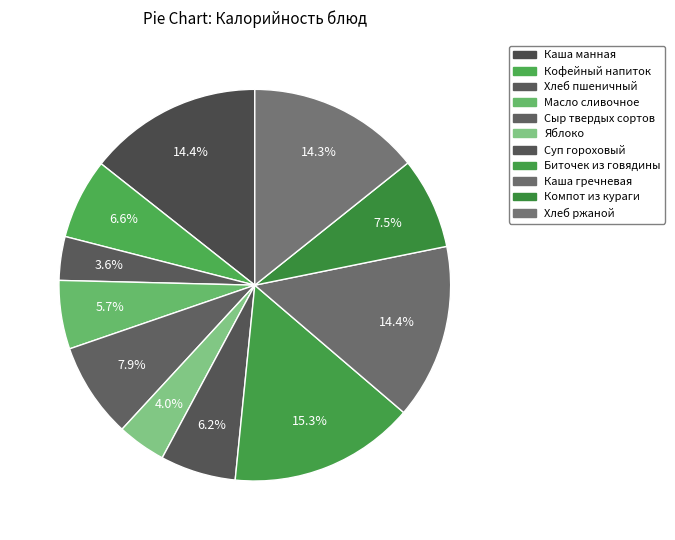

Which category has the smallest portion of the pie?

Хлеб пшеничный